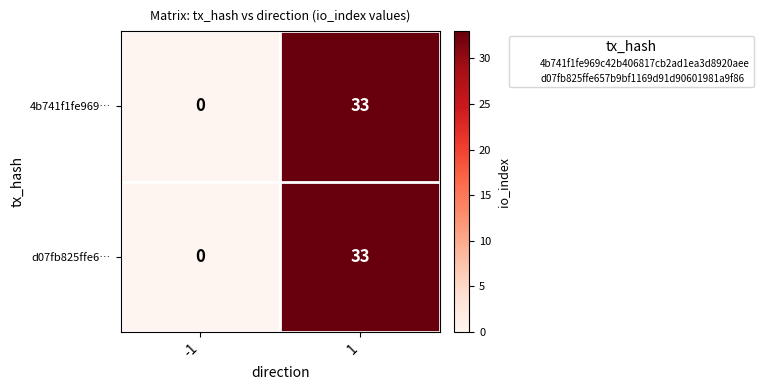

Rank the categories by 4b741f1fe969… value from lowest to highest.

-1, 1